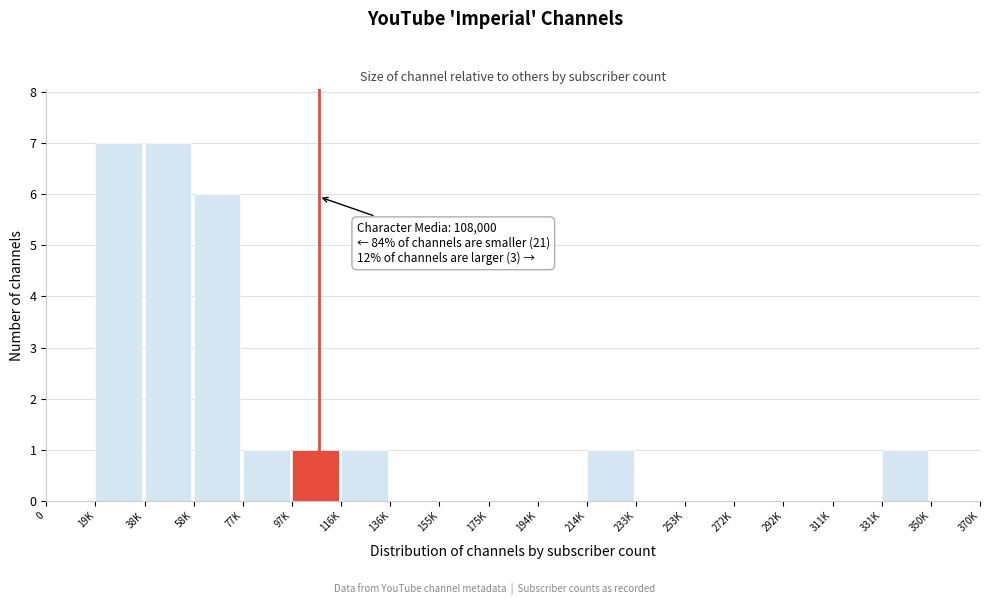

Reading left to right, what are all the values shown in this chart?

0=0	19K=7	38K=7	58K=6	77K=1	97K=1	116K=1	136K=0	155K=0	175K=0	194K=0	214K=1	233K=0	253K=0	272K=0	292K=0	311K=0	331K=1	350K=0